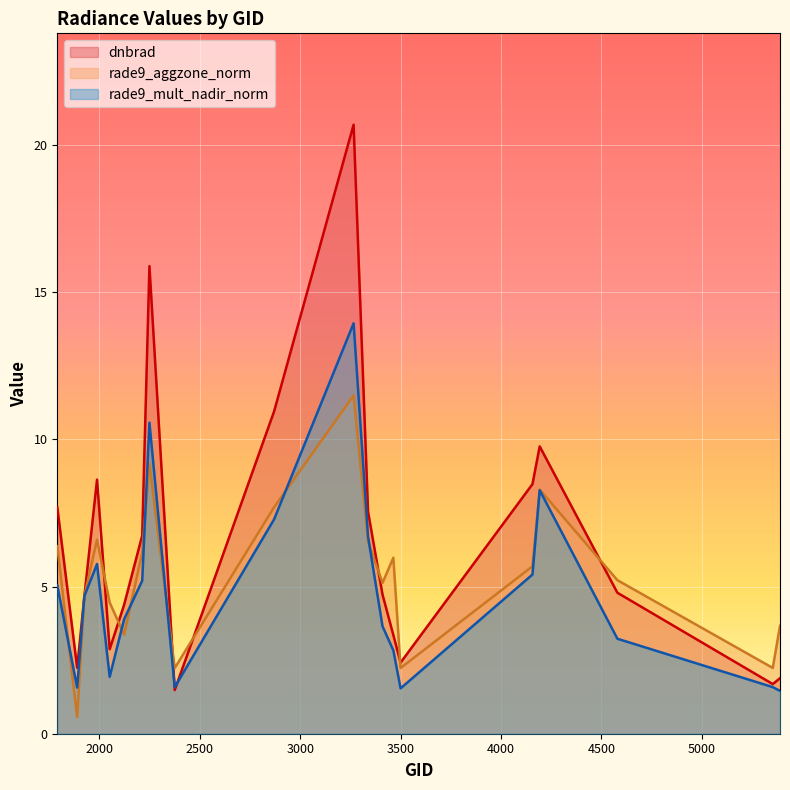

In dnbrad, how many points are lower than both neighbors (excluding endpoints)?

5